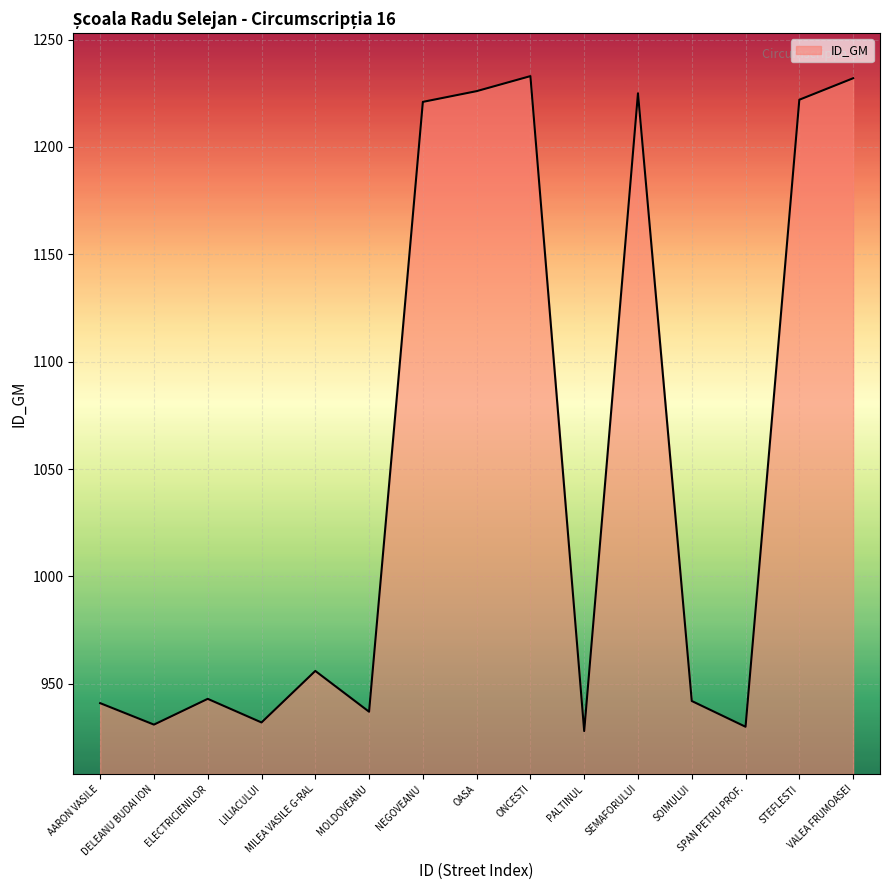

What is the smallest value displayed?

928